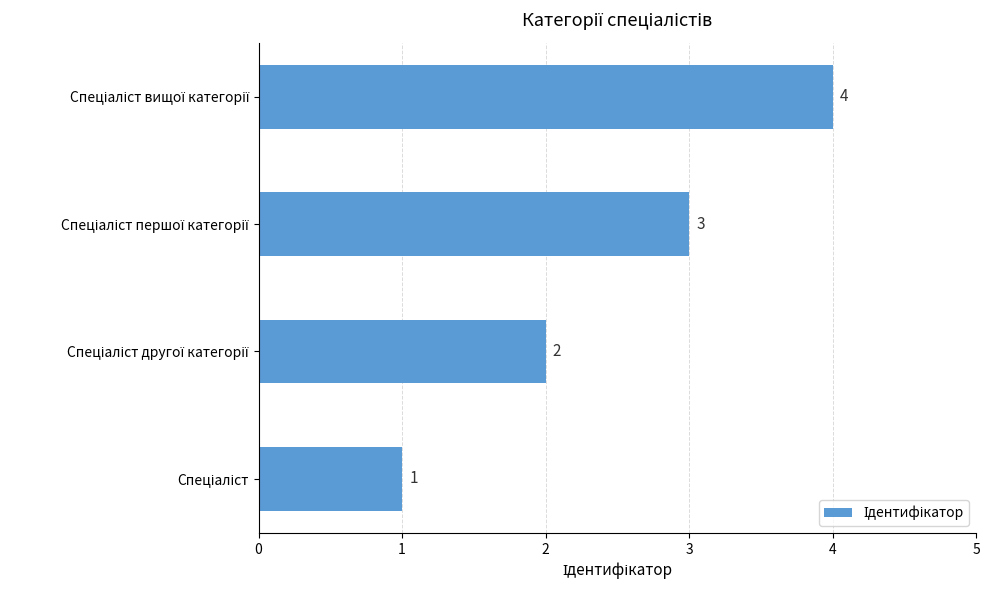

What is the sum of all values?

10